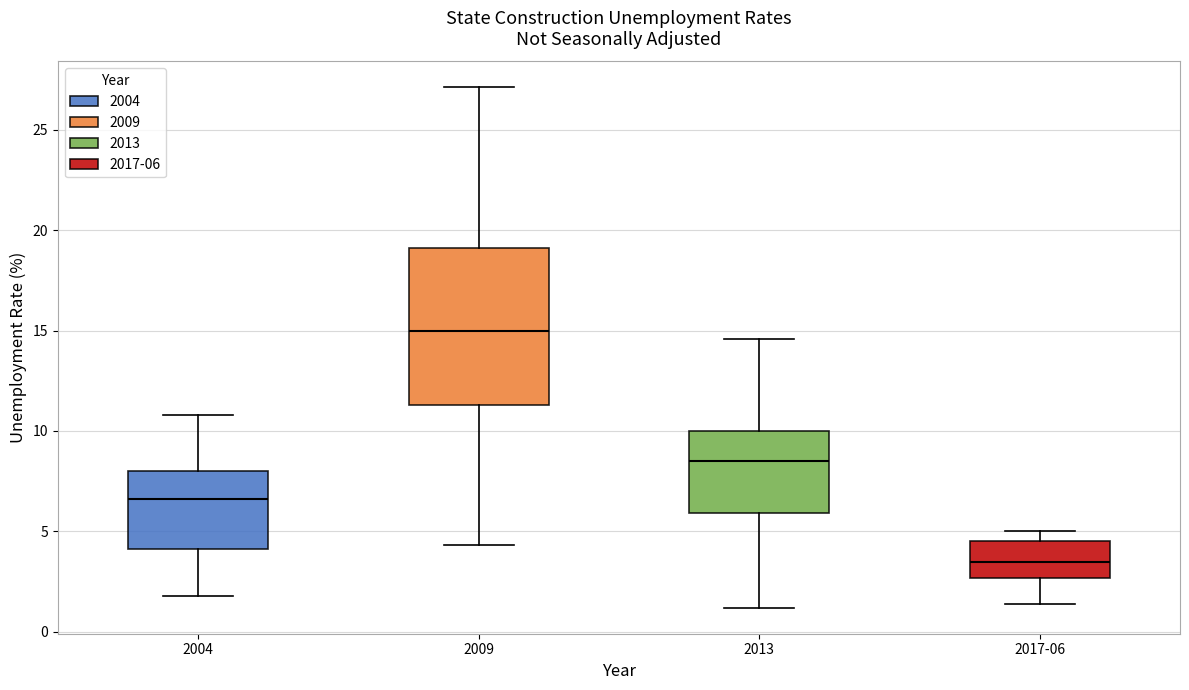

Reading left to right, read every box against the y-axis: the position of its median line, the range the box covers, and the ends of its whiskers. The values are not printed on the chart, so give them approximately, as read against the axis.

2004: median 6.5, box 4.0 to 8.0, whiskers 2.0 to 11.0
2009: median 15.0, box 11.5 to 19.0, whiskers 4.5 to 27.0
2013: median 8.5, box 6.0 to 10.0, whiskers 1.0 to 14.5
2017-06: median 3.5, box 2.5 to 4.5, whiskers 1.5 to 5.0